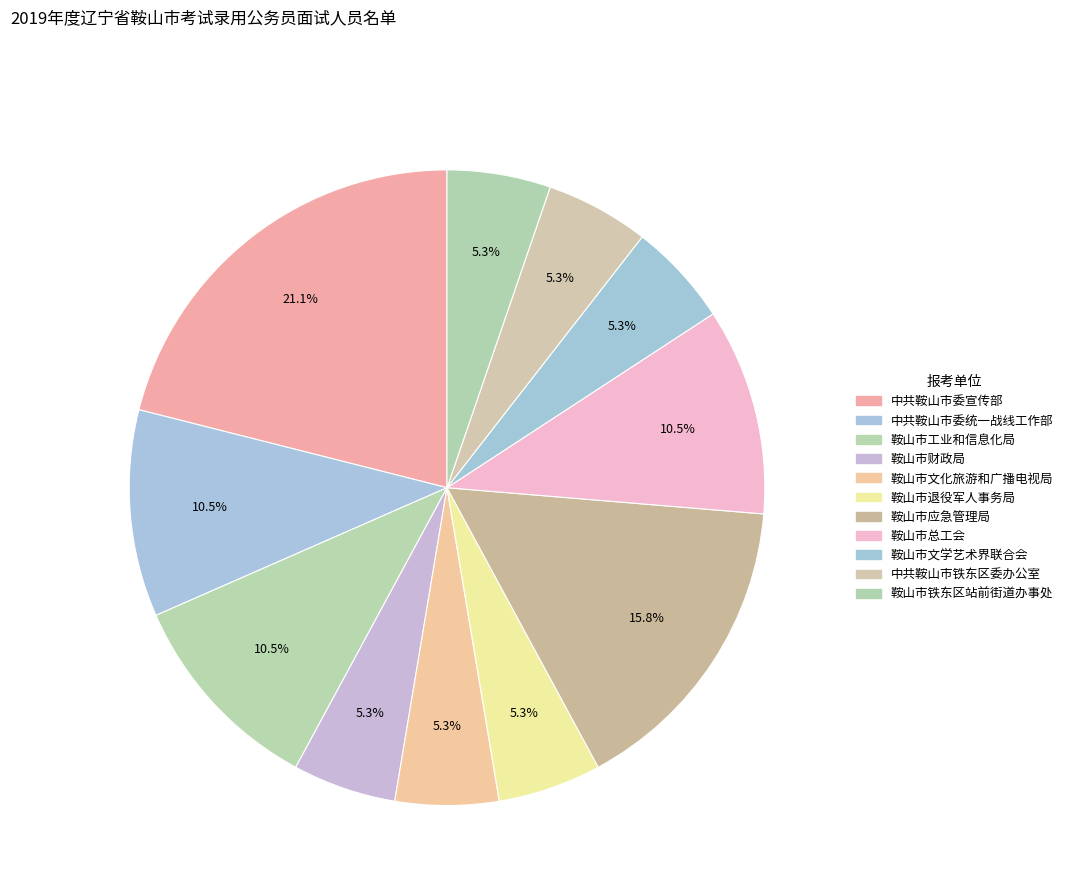

Rank the categories by value from lowest to highest.

鞍山市财政局, 鞍山市文化旅游和广播电视局, 鞍山市退役军人事务局, 鞍山市文学艺术界联合会, 中共鞍山市铁东区委办公室, 鞍山市铁东区站前街道办事处, 中共鞍山市委统一战线工作部, 鞍山市工业和信息化局, 鞍山市总工会, 鞍山市应急管理局, 中共鞍山市委宣传部